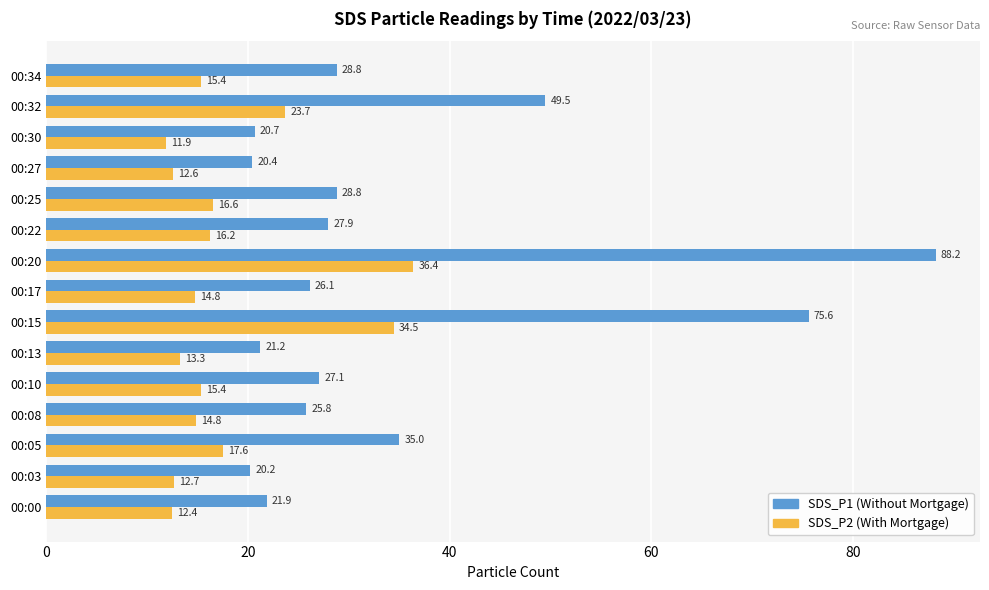

Which series has the largest range (max minus min)?

SDS_P1 (Without Mortgage)